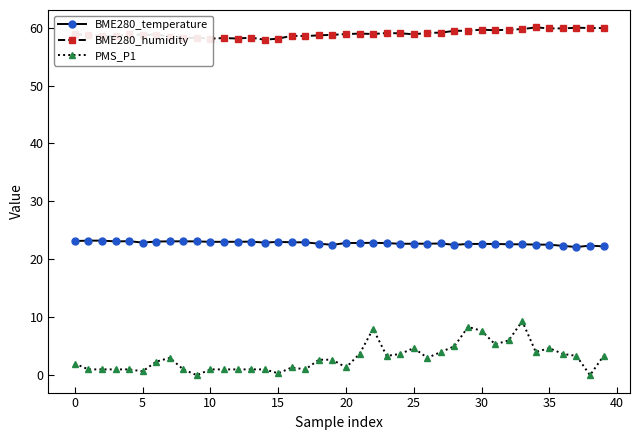

What is the sum of all BME280_temperature values?

912.0